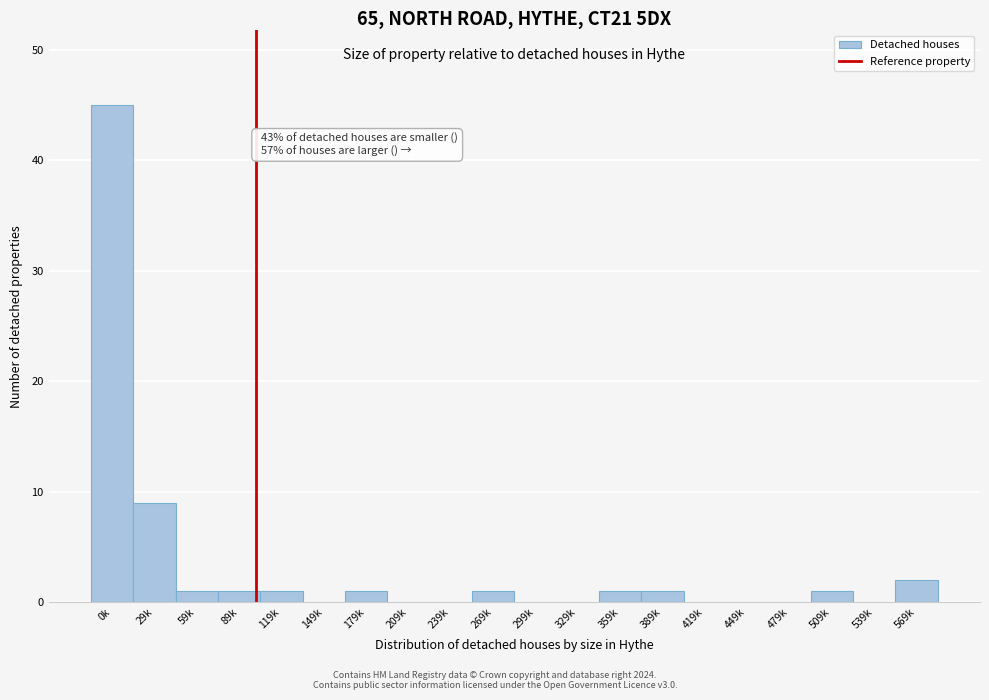

Reading left to right, transcribe all the data shown in this chart.

0k=45	29k=9	59k=1	89k=1	119k=1	149k=0	179k=1	209k=0	239k=0	269k=1	299k=0	329k=0	359k=1	389k=1	419k=0	449k=0	479k=0	509k=1	539k=0	569k=2